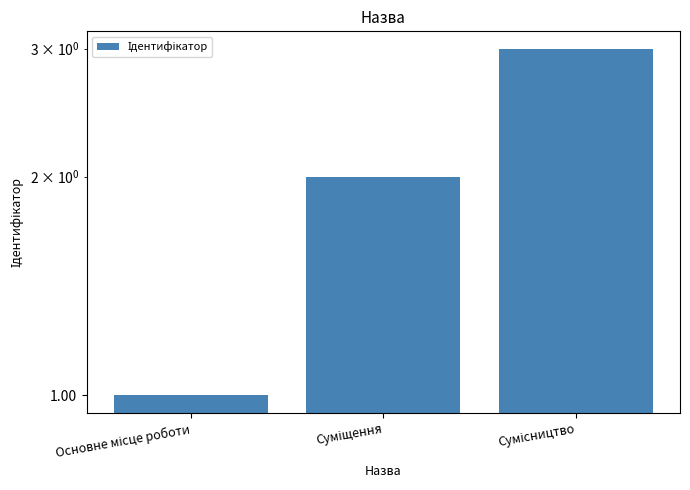

What position from the left is Сумісництво?

3